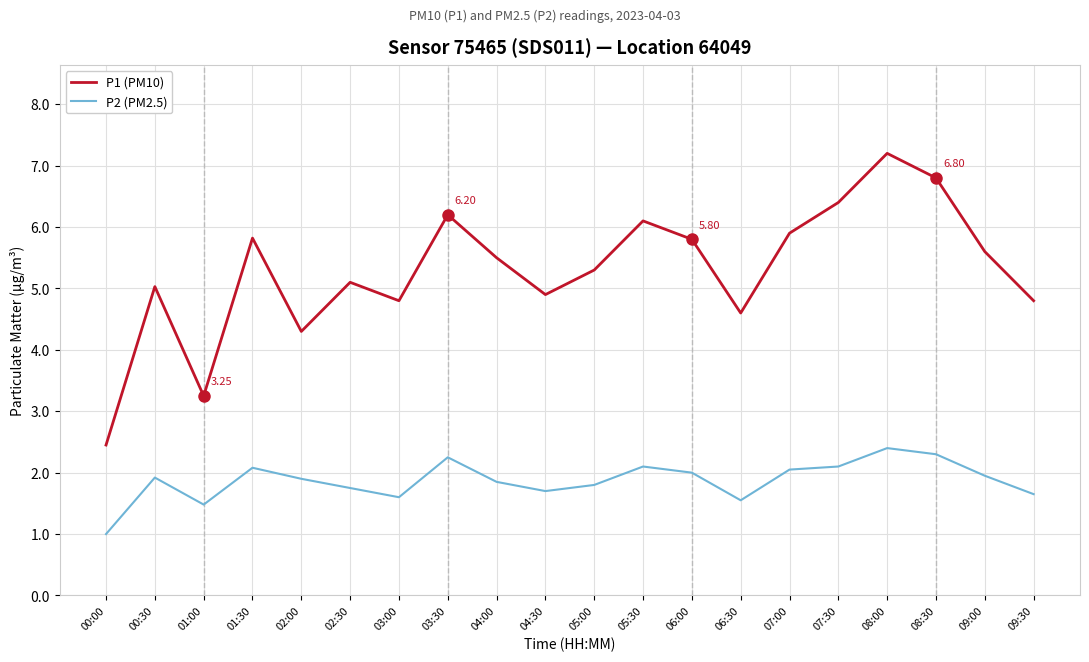

Rank the series by their average value, from lowest to highest.

P2 (PM2.5), P1 (PM10)